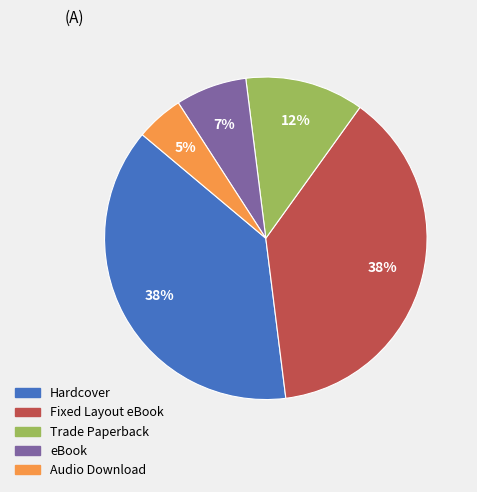

Does Hardcover represent more than half of the total?

No